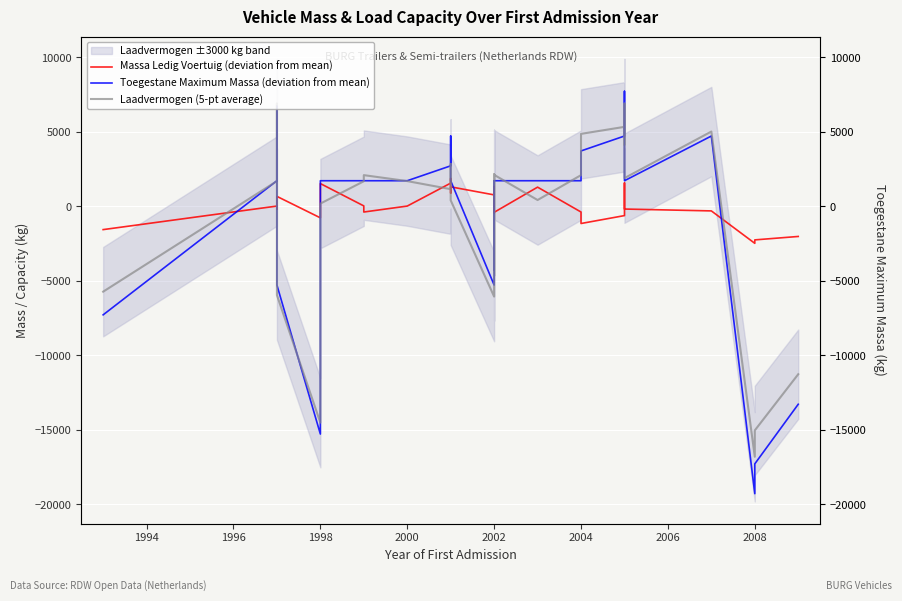

Rank the series at 2002 from highest to lowest value.

Massa Ledig Voertuig (deviation from mean), Toegestane Maximum Massa (deviation from mean), Laadvermogen (5-pt average)